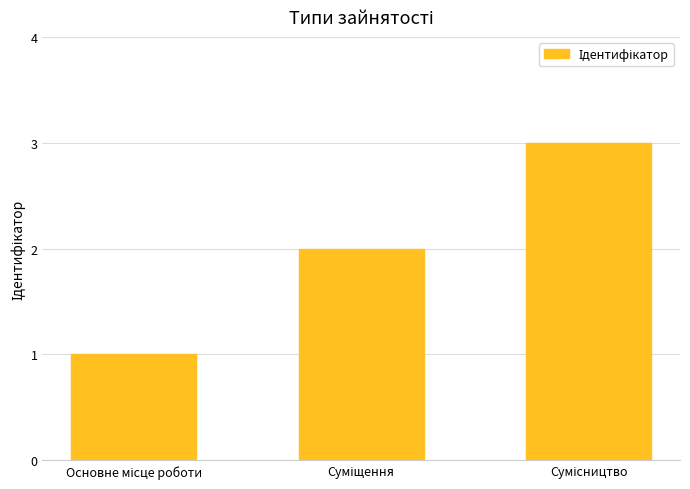

What is the maximum value shown in the chart?

3